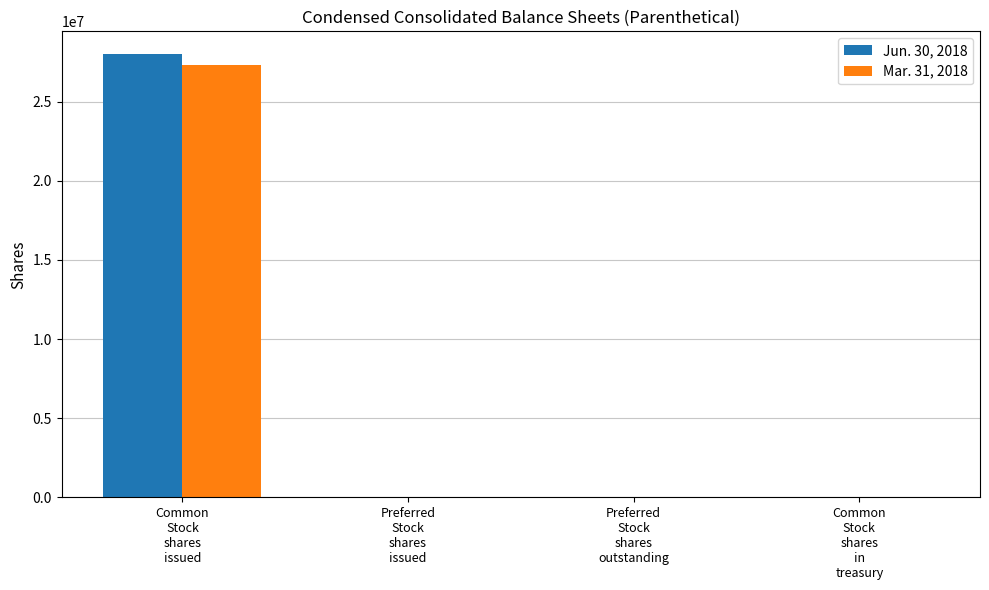

The value of Mar. 31, 2018 at Preferred
Stock
shares
issued is -16310572. True or false?

False